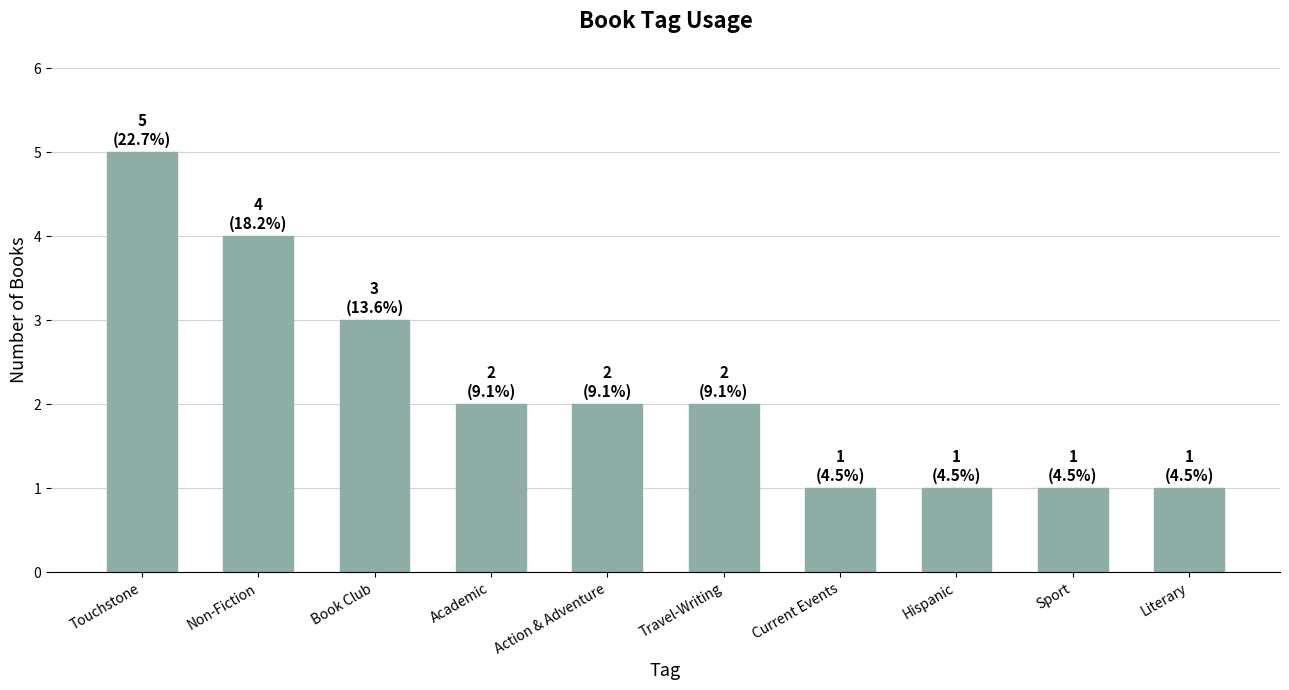

At which label does the data first exceed 2?

Touchstone